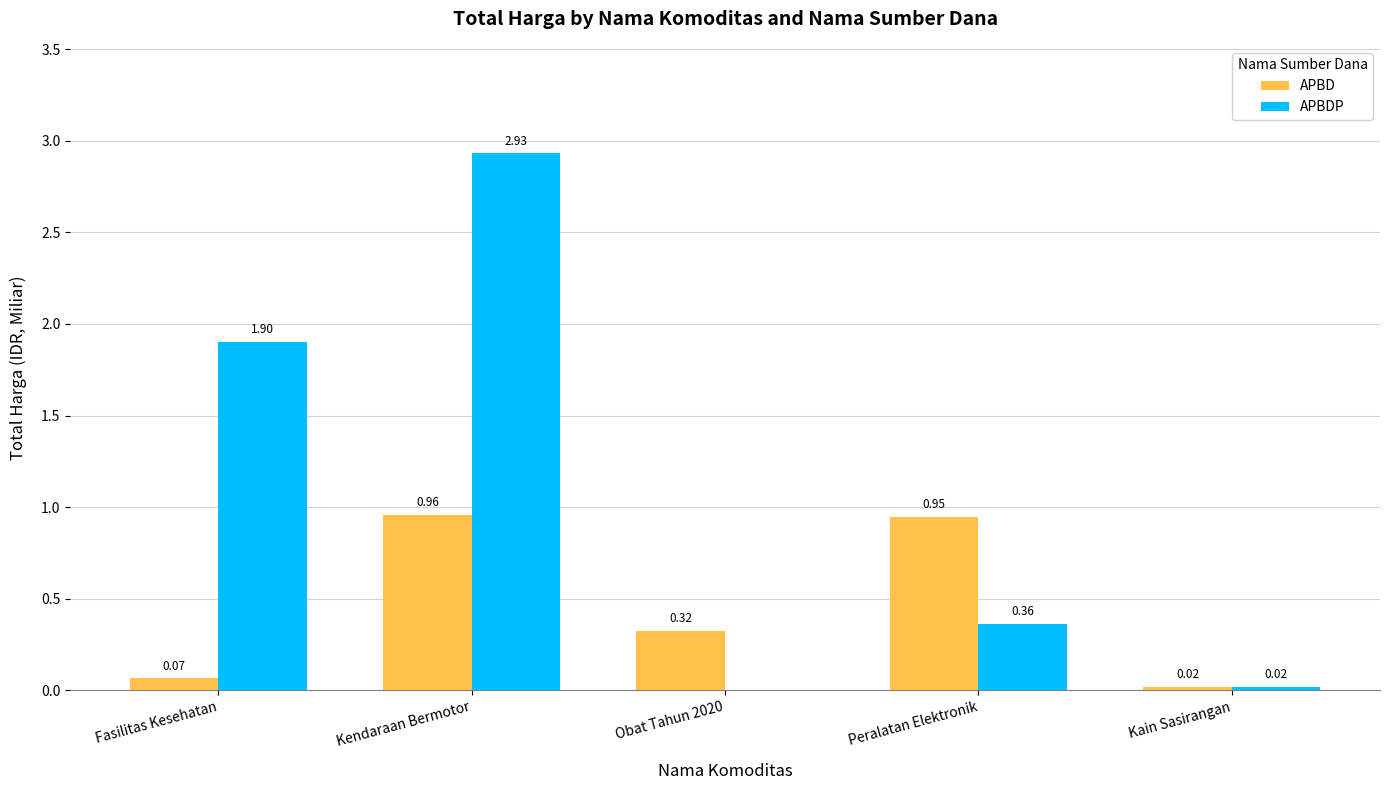

What is the total value across all series at Fasilitas Kesehatan?

2.0